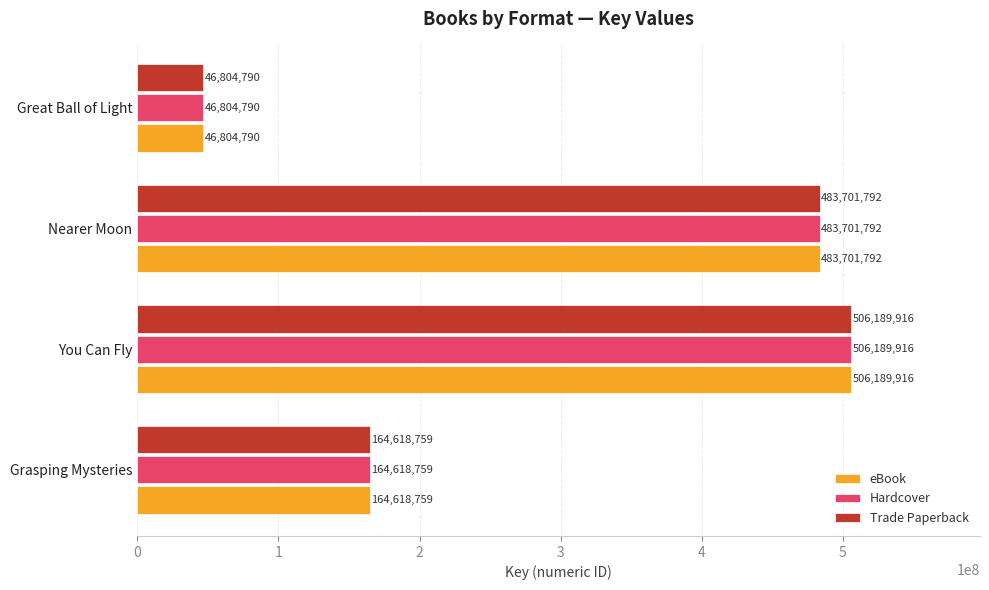

At which category is the sum across all series the highest?

You Can Fly